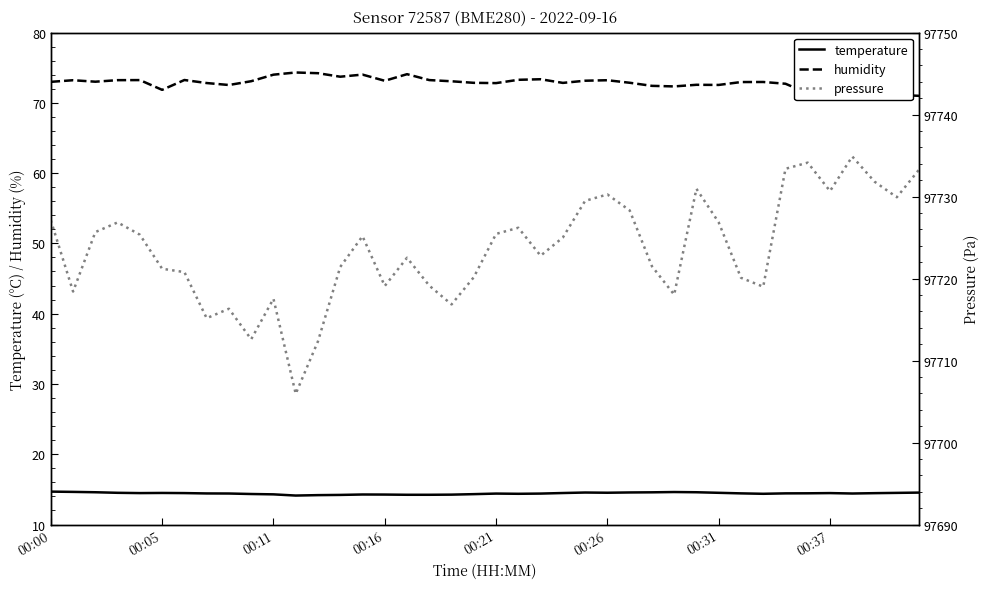

How many interior local valleys does the pressure series have?

11